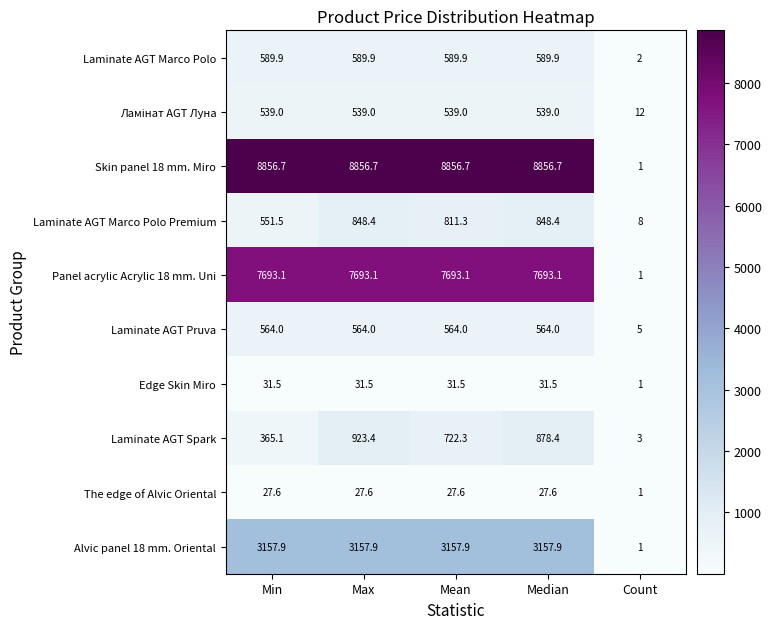

What is the approximate value of Skin panel 18 mm. Miro at Mean?

8856.7